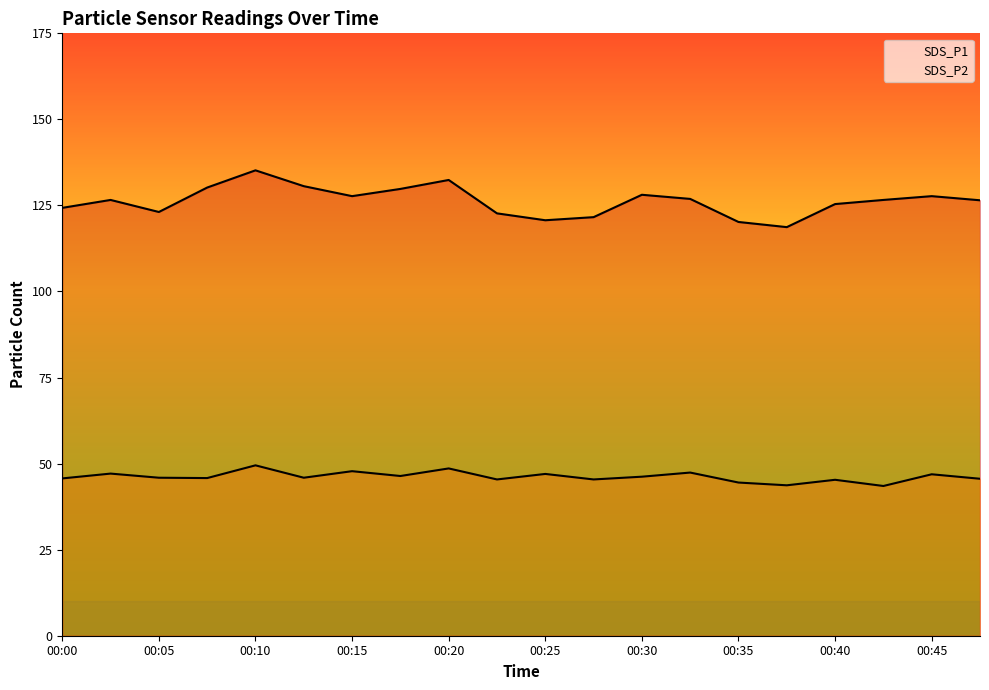

Reading right to left, what are all the values shown in this chart?

SDS_P1: 00:47=126.5	00:45=127.7	00:42=126.6	00:40=125.4	00:38=118.7	00:35=120.2	00:33=126.9	00:30=128.1	00:28=121.6	00:25=120.7	00:23=122.7	00:20=132.4	00:18=129.8	00:15=127.7	00:13=130.6	00:10=135.2	00:08=130.2	00:05=123.1	00:03=126.6	00:00=124.3
SDS_P2: 00:47=45.6	00:45=46.9	00:42=43.5	00:40=45.3	00:38=43.7	00:35=44.5	00:33=47.4	00:30=46.2	00:28=45.4	00:25=47.0	00:23=45.4	00:20=48.6	00:18=46.4	00:15=47.8	00:13=45.9	00:10=49.5	00:08=45.8	00:05=45.9	00:03=47.1	00:00=45.7